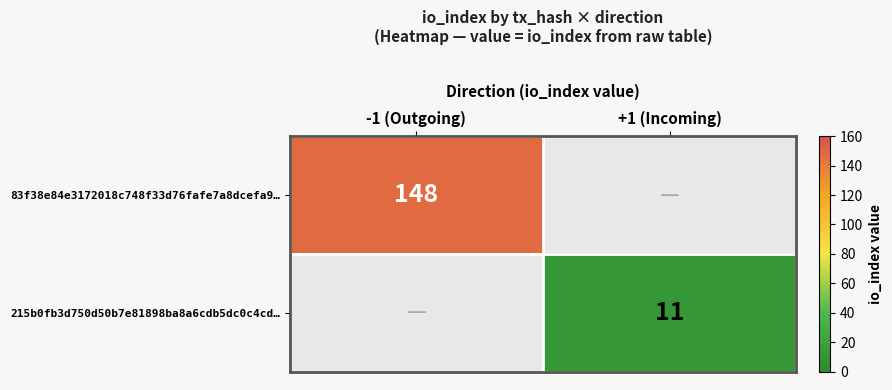

Is it true that 83f38e84e3172018c748f33d76fafe7a8dcefa9… equals 73 at -1 (Outgoing)?

False